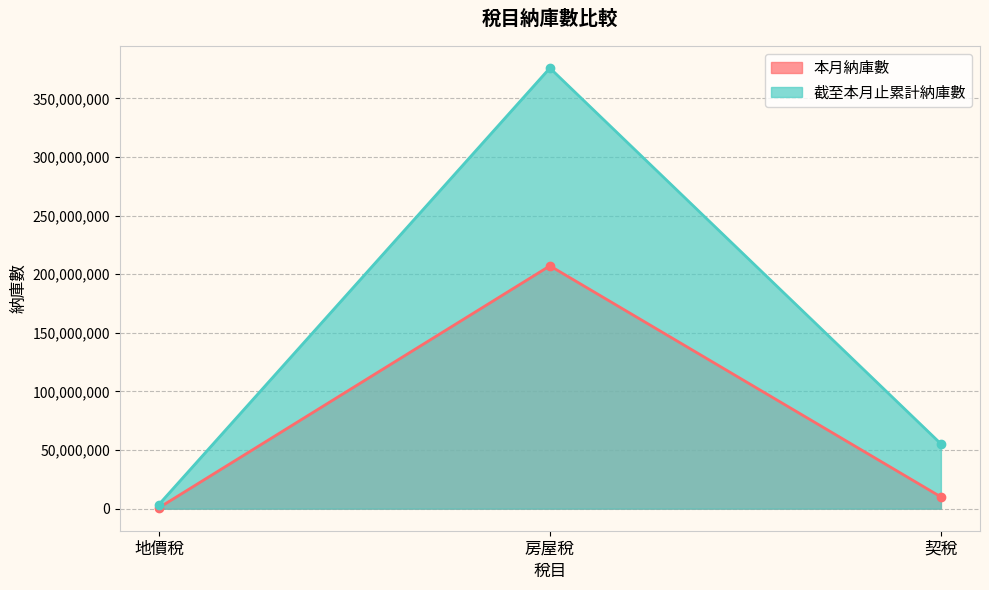

What is the sum of all 本月納庫數 values?

218010966